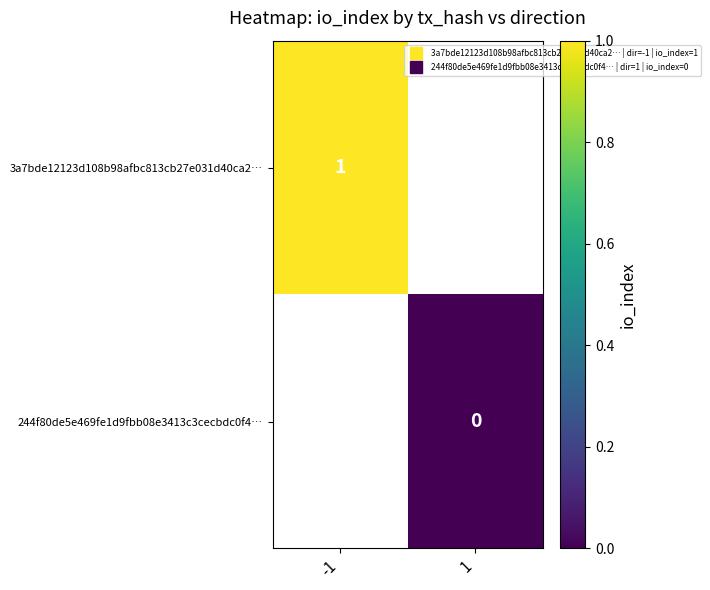

Which category has the highest value across all series?

-1